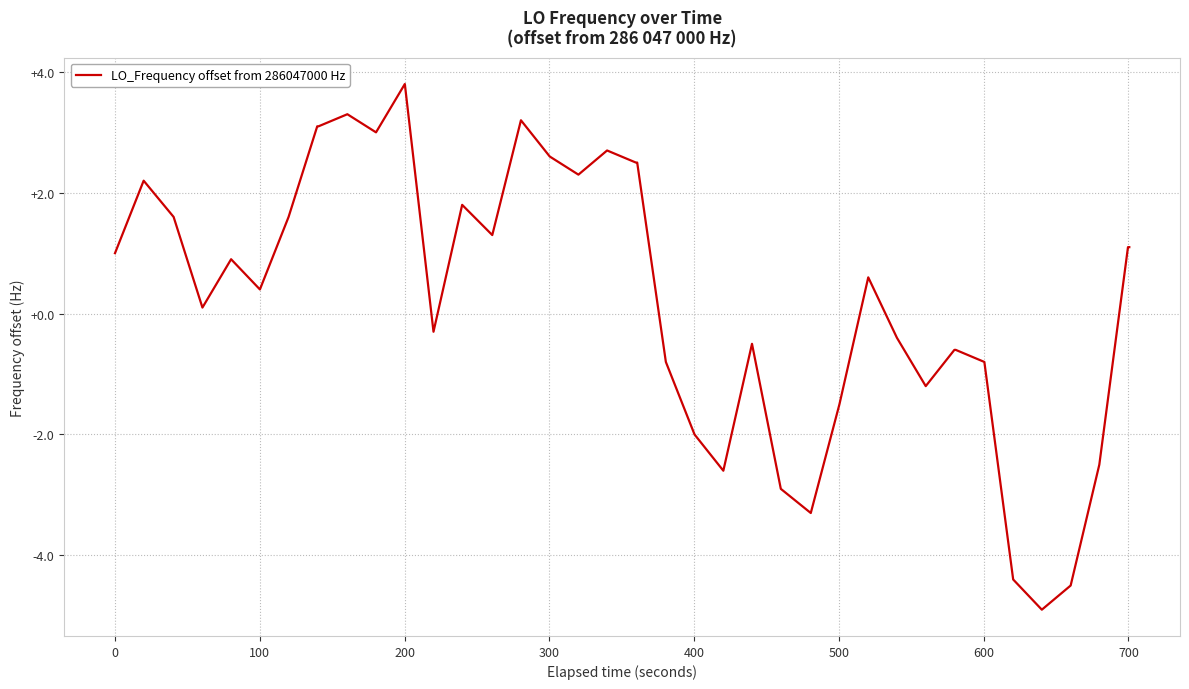

What is the greatest value displayed?

3.8